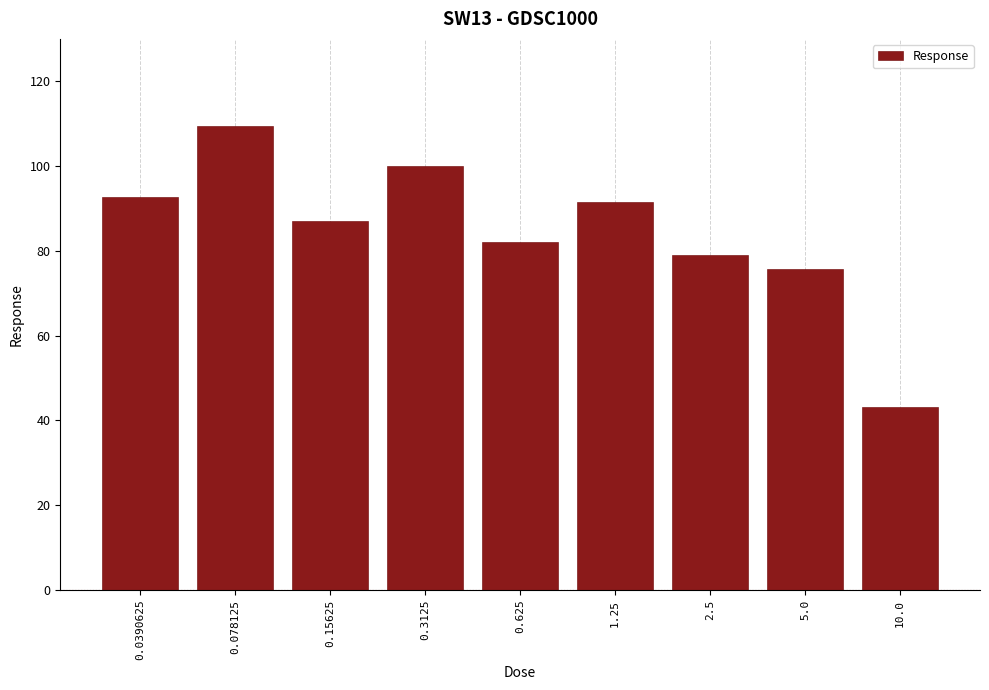

The value at 0.15625 is 87.1. True or false?

True